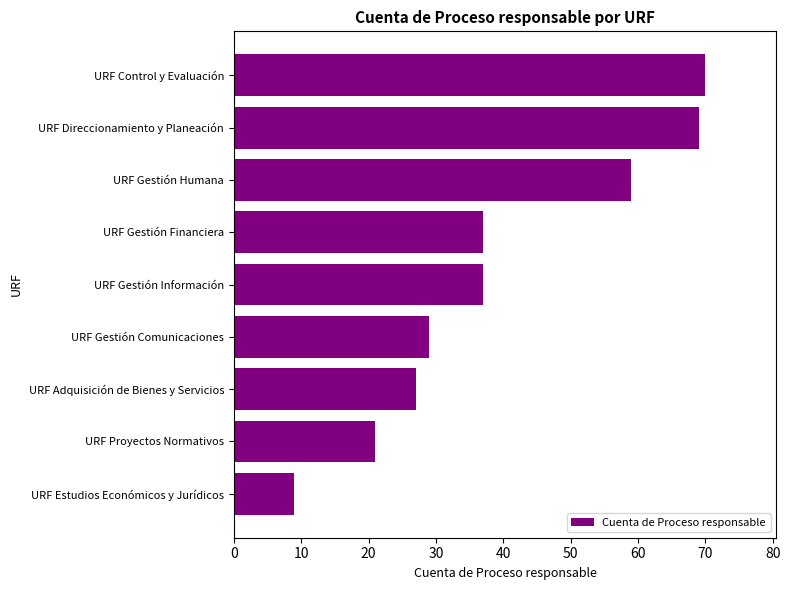

What is the difference between the maximum and minimum values?

61